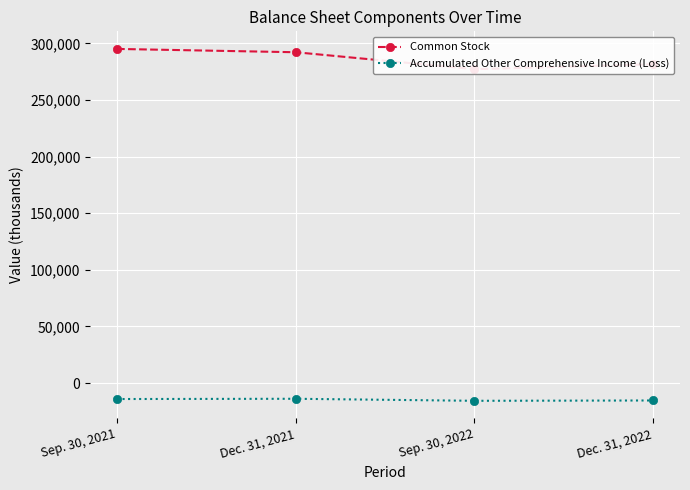

What position from the left is Sep. 30, 2022?

3